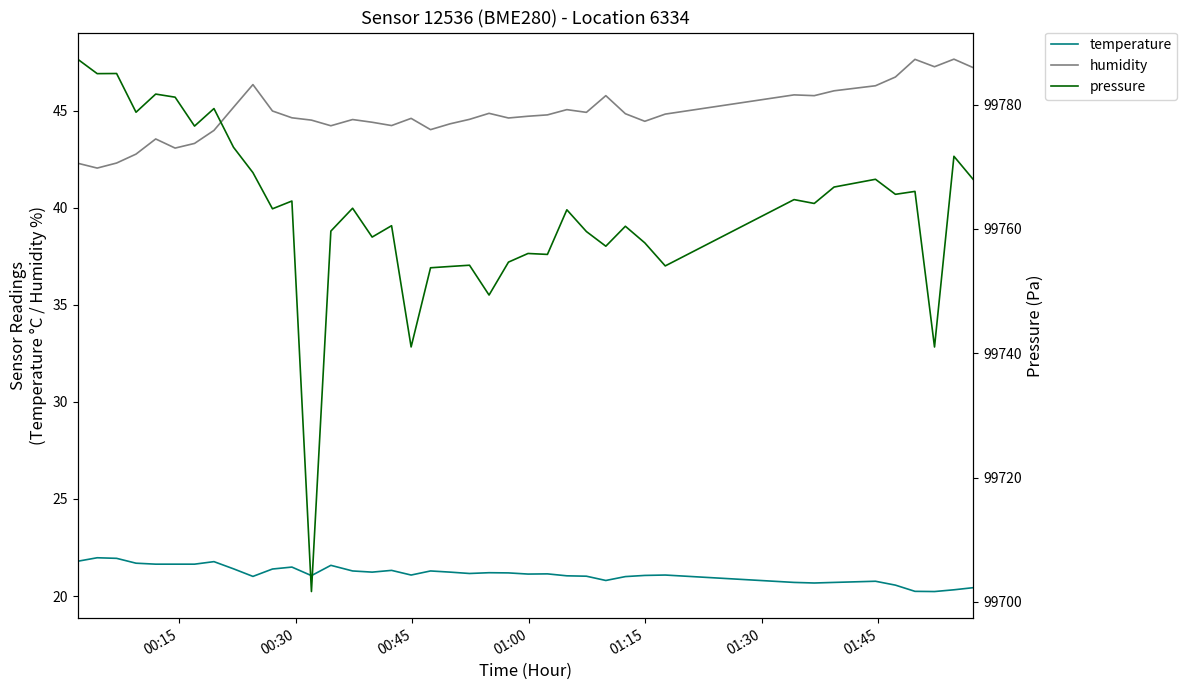

What is the lowest value of the humidity series?

42.0